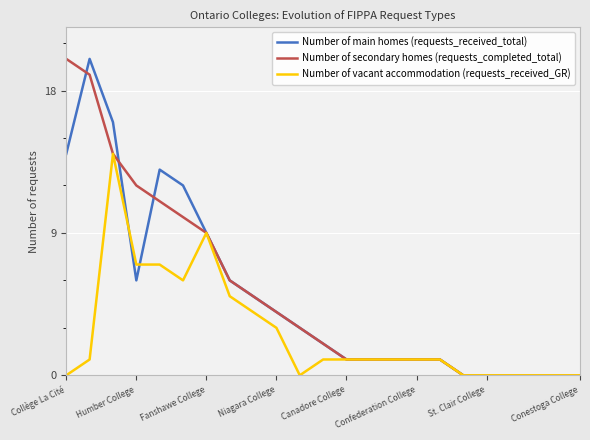

What is the maximum value for Number of vacant accommodation (requests_received_GR)?

14